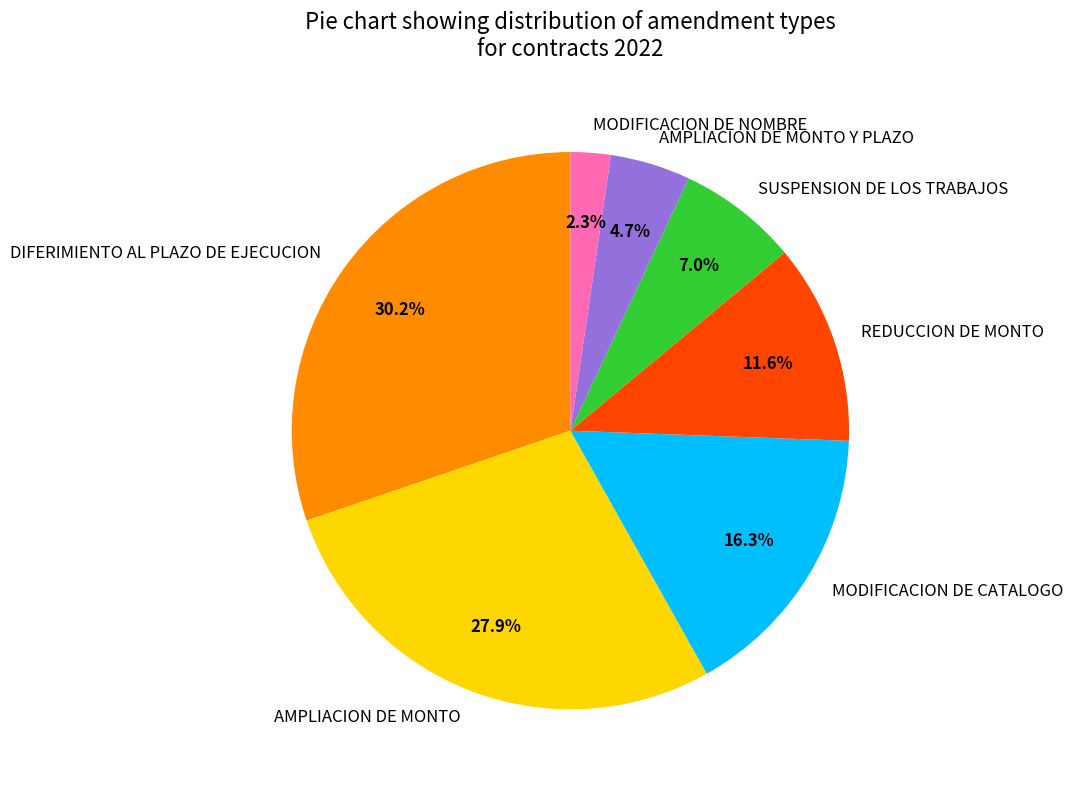

The SUSPENSION DE LOS TRABAJOS slice represents 12% of the pie. True or false?

False